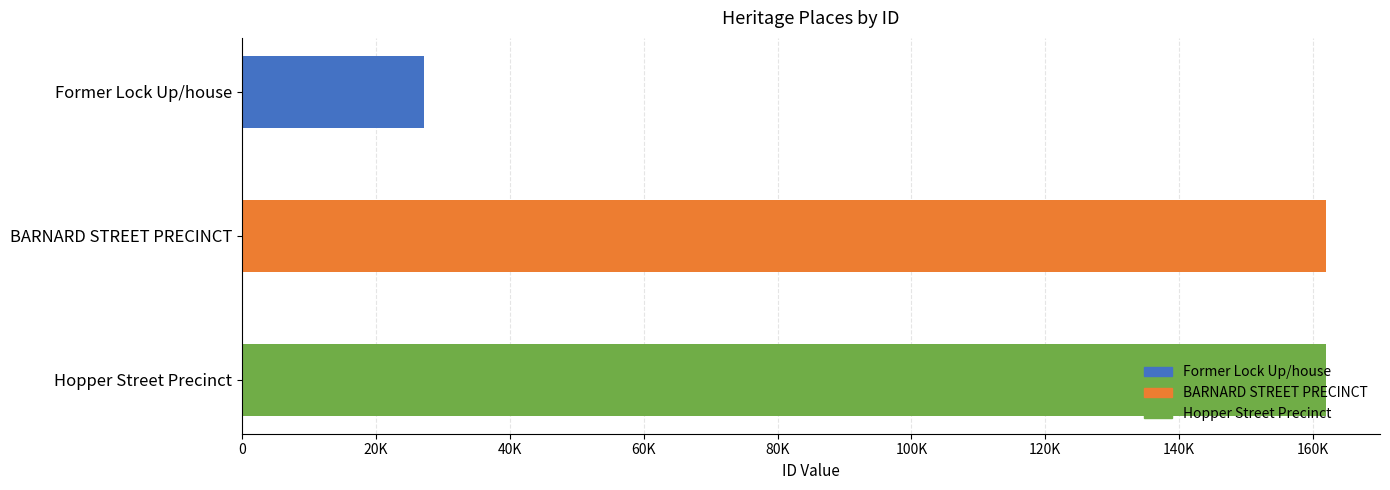

True or false: the data shows 161918 at Hopper Street Precinct.

True